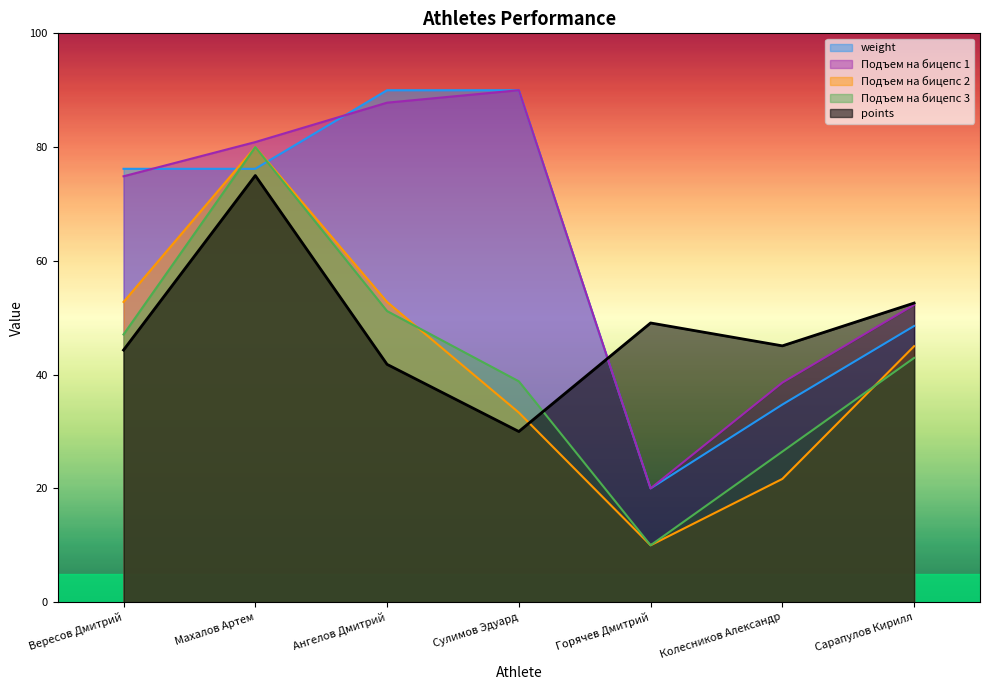

List the labels in order of lift_3 value, largest first.

Махалов Артем, Ангелов Дмитрий, Вересов Дмитрий, Сарапулов Кирилл, Сулимов Эдуард, Колесников Александр, Горячев Дмитрий